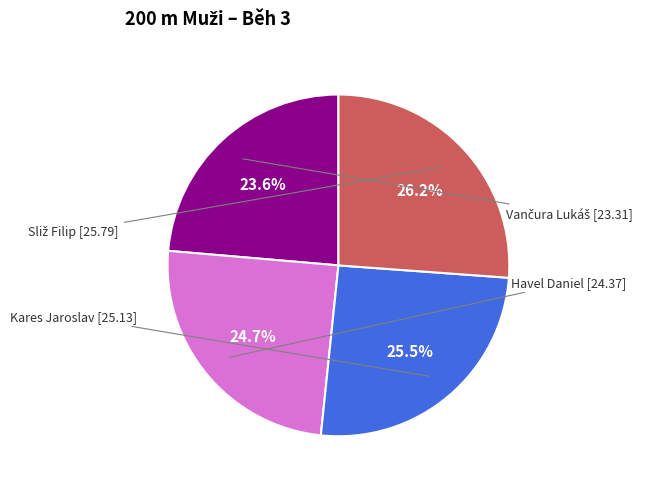

Is there a majority slice in this chart?

No